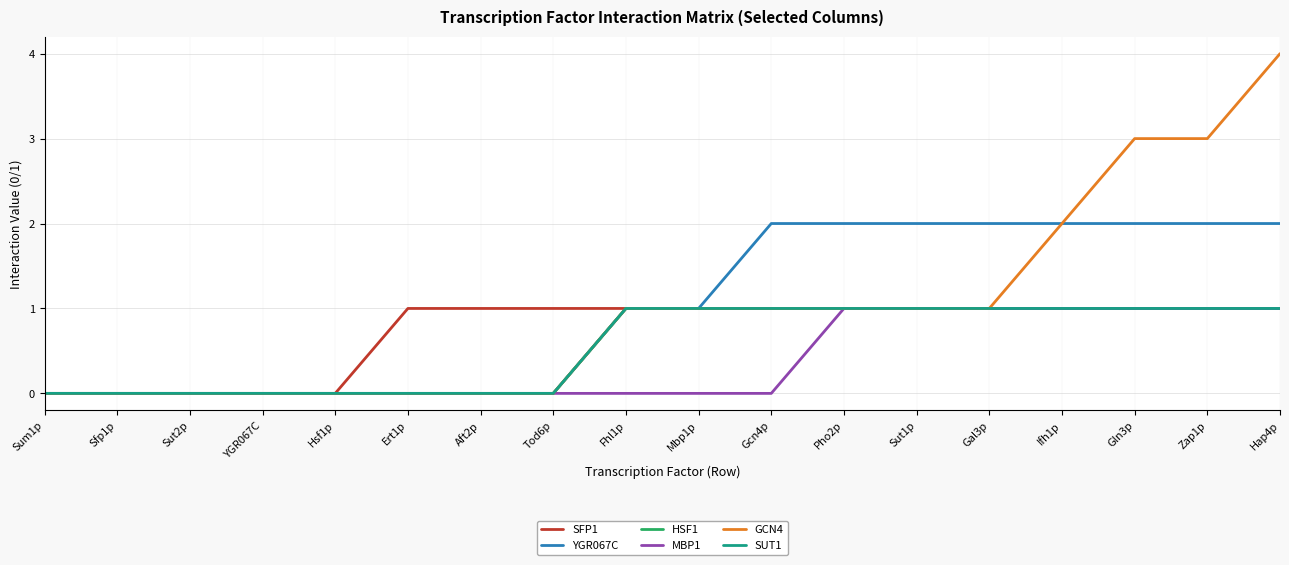

True or false: MBP1 has a value of 2 at Sut1p.

False